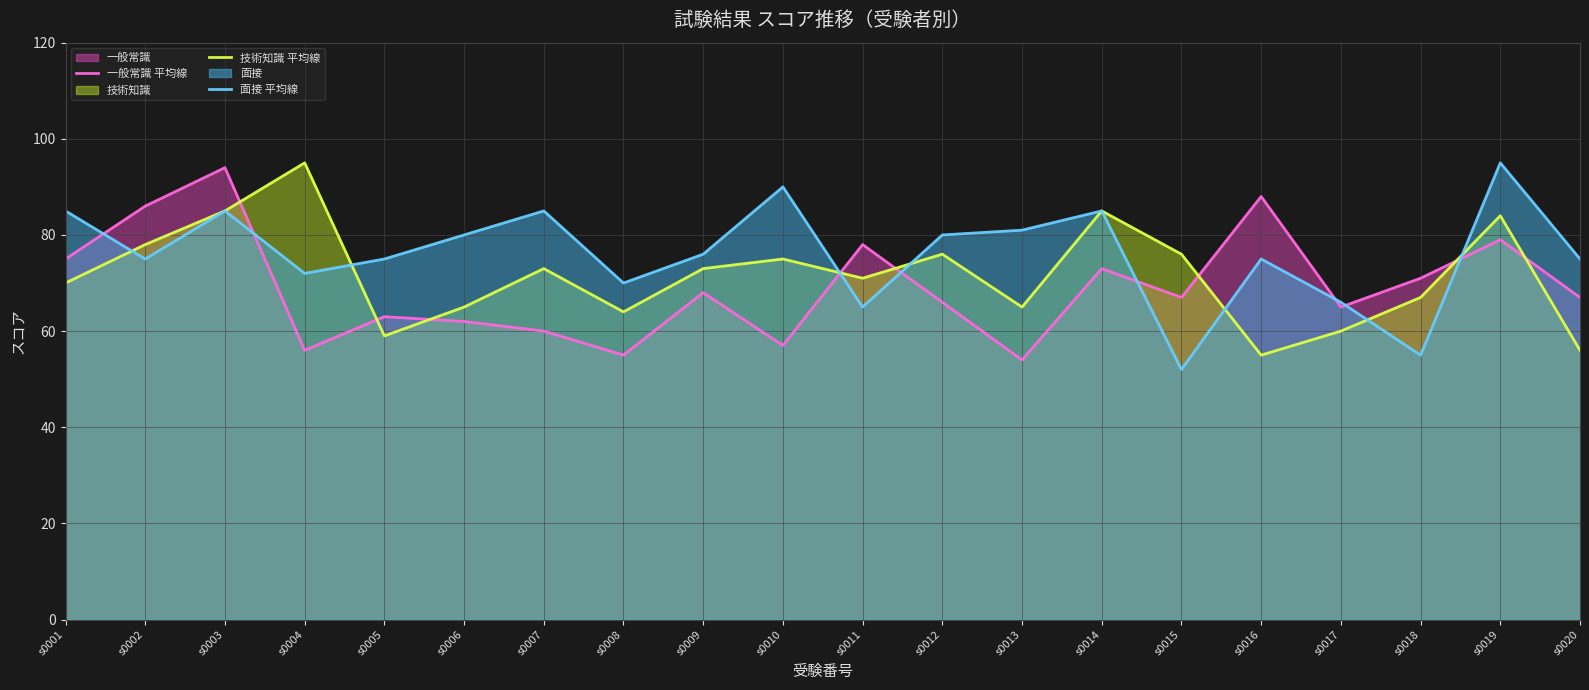

What is the value of the 技術知識 平均線 point at the 8th from the left?

64